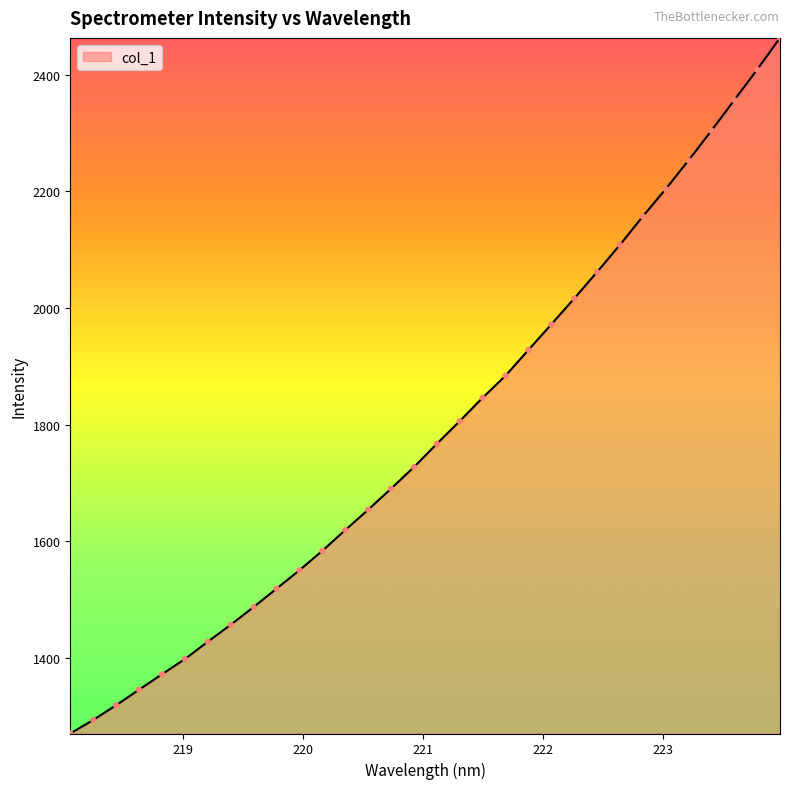

What is the greatest value displayed?

2463.1